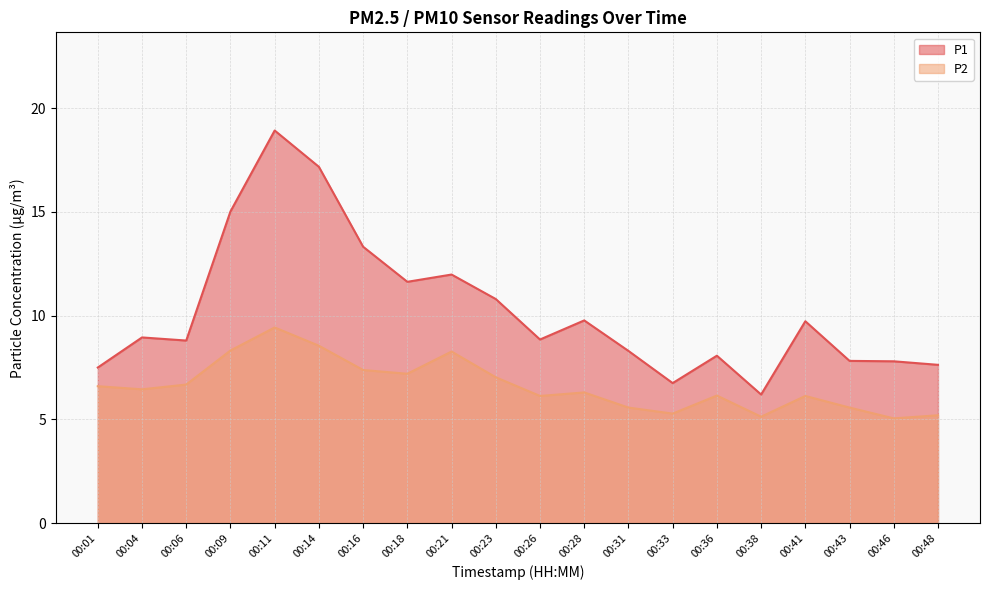

True or false: P2 and P1 cross at least once.

False